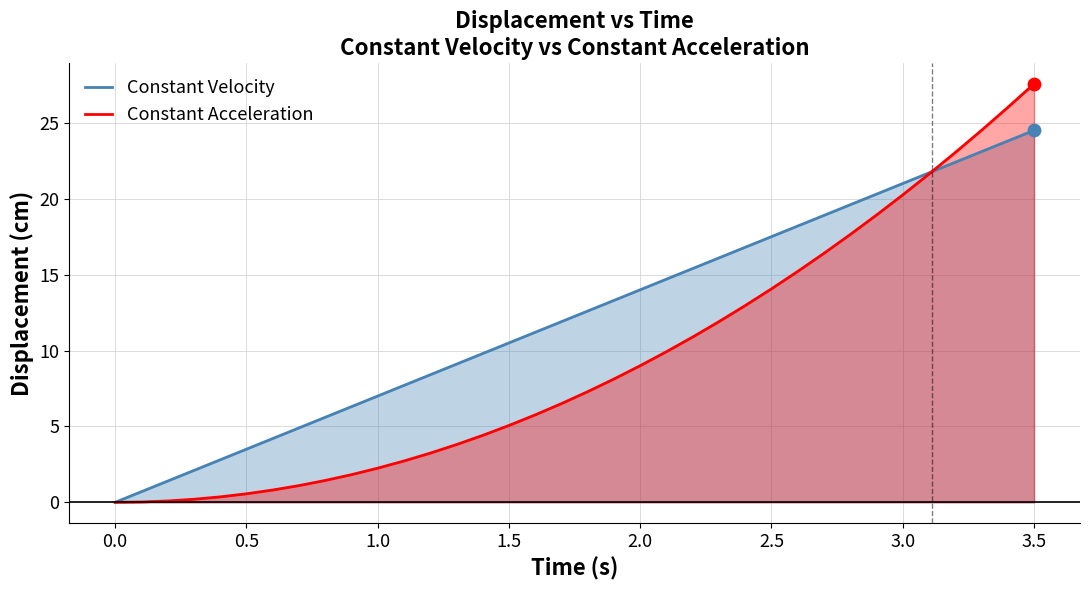

Which series reaches the minimum Y coordinate?

Constant Velocity